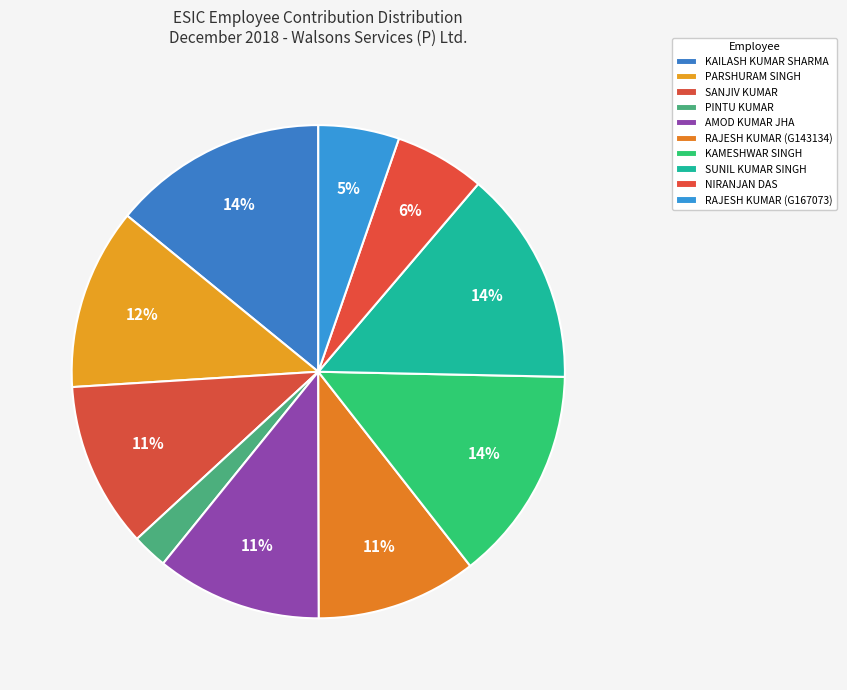

The NIRANJAN DAS slice represents 13% of the pie. True or false?

False